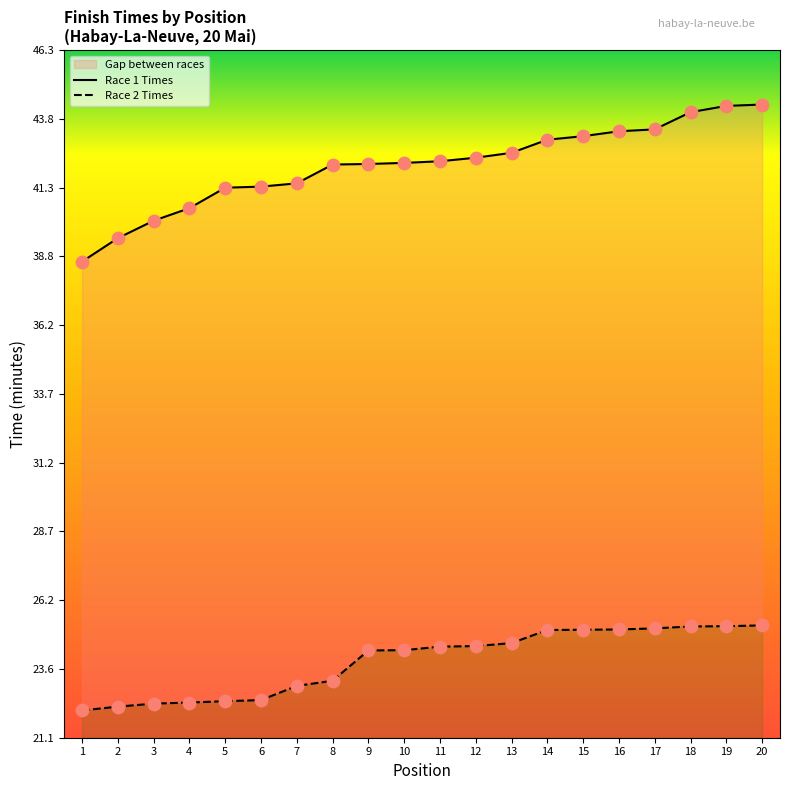

Which series contains the lowest Y value?

Race 2 Times